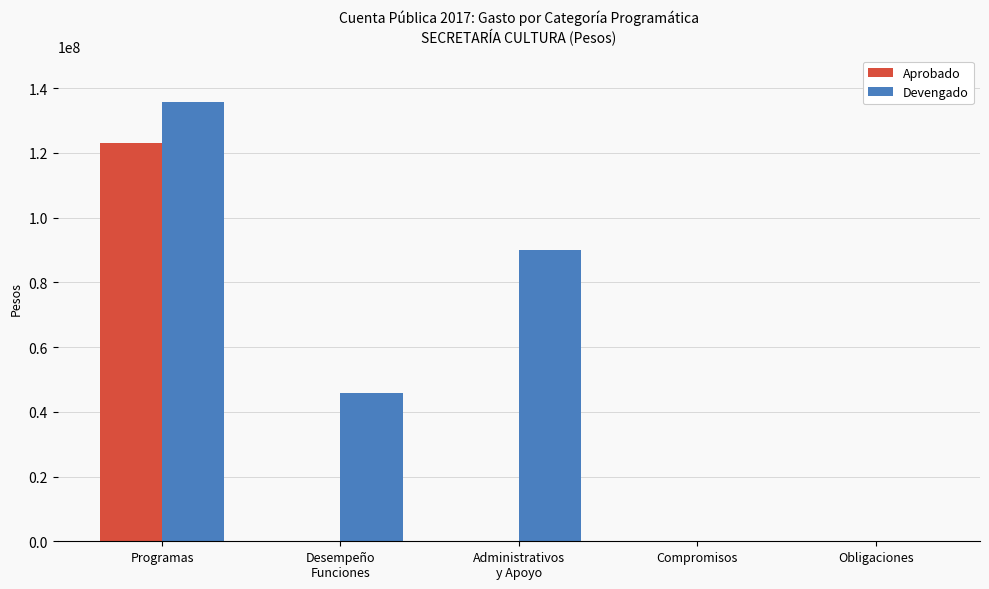

How many data points does each series have?

5